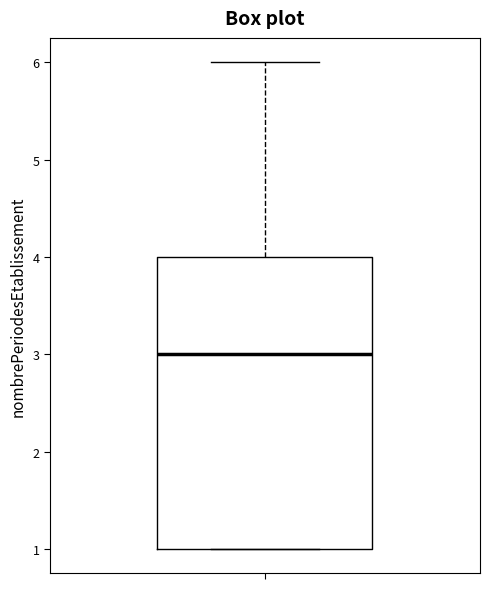

Where does the median line of the box sit on the y-axis? The values are not printed on the chart, so give them approximately, as read against the axis.

3